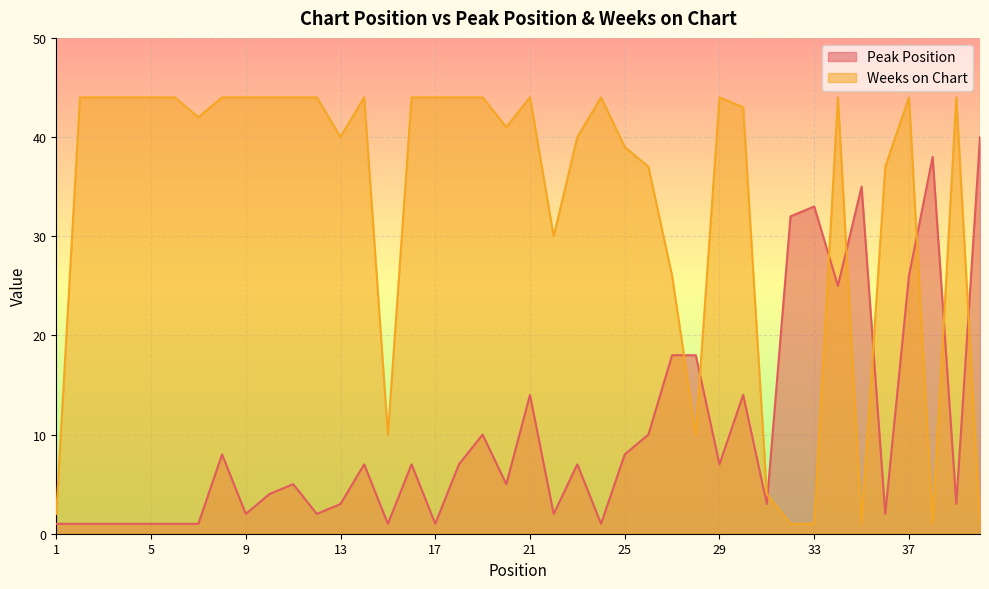

At which category is the sum across all series the highest?

37